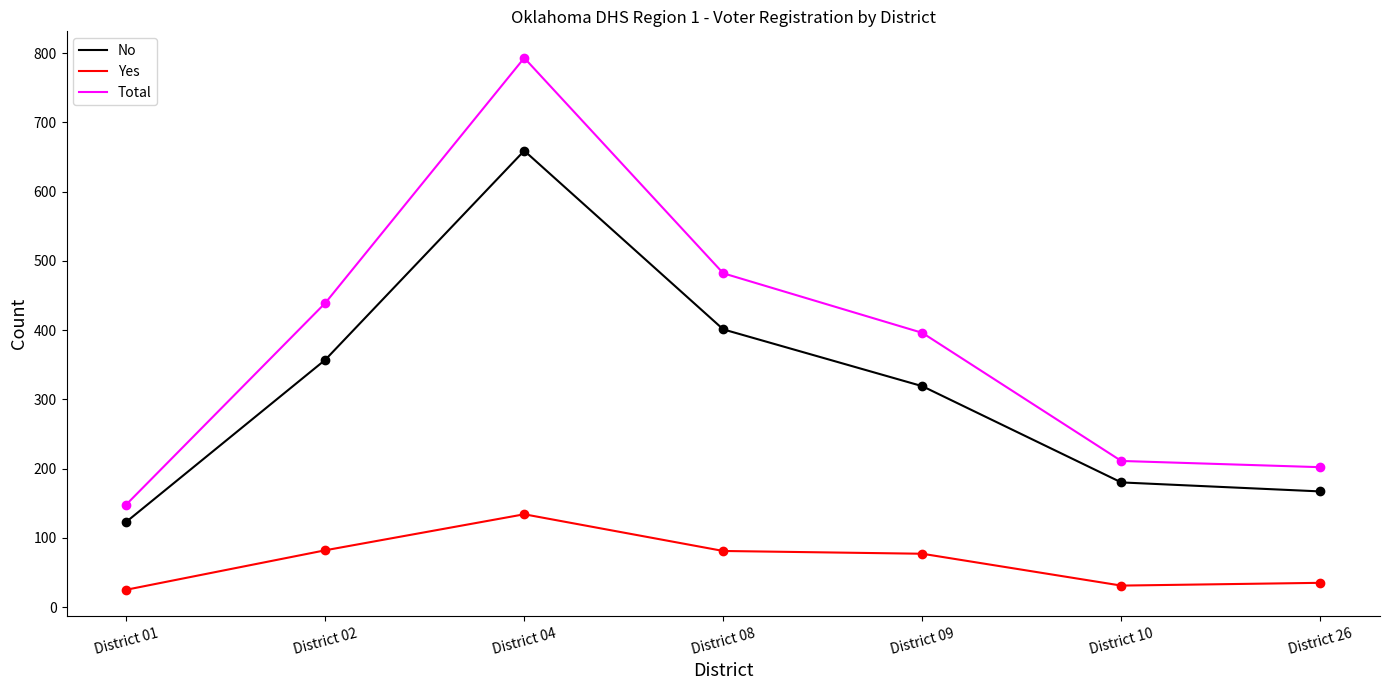

The value of Total at District 08 is 482. True or false?

True